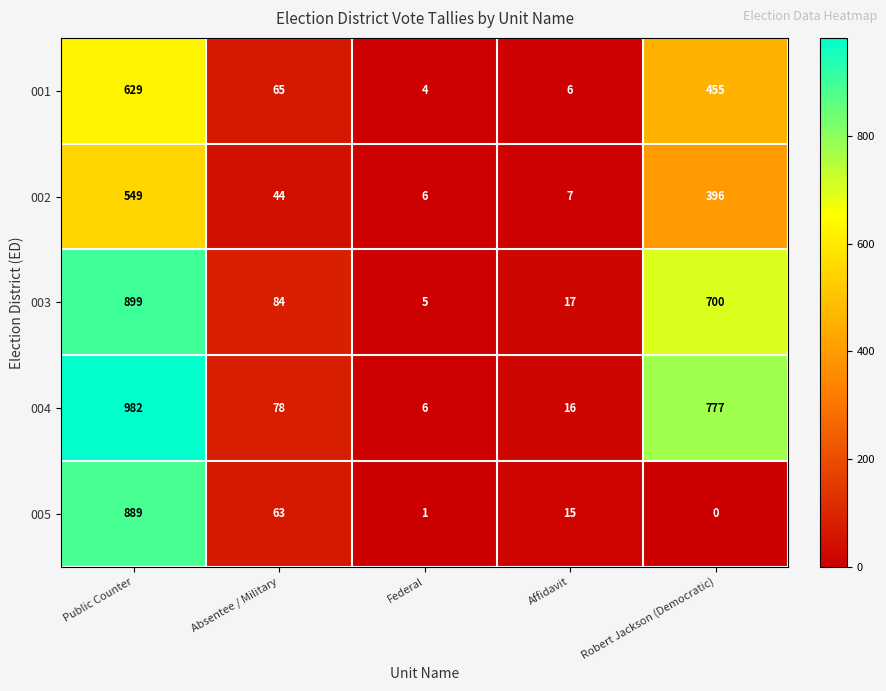

Rank the series at Public Counter from lowest to highest value.

002, 001, 005, 003, 004